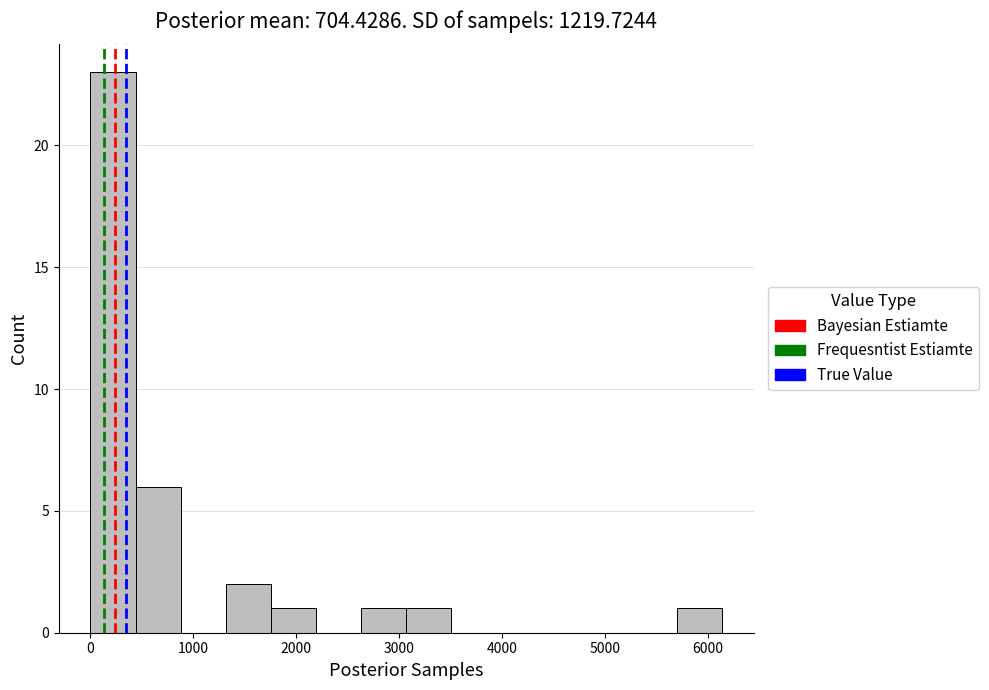

Reading left to right, transcribe this chart: for each bar, give the range it covers on the x-axis and its height. Neither the bar edges nor the heights are printed on the chart, so give them approximately, as read against the axes.

0 to 400: 23
400 to 900: 6
900 to 1300: 0
1300 to 1800: 2
1800 to 2200: 1
2200 to 2600: 0
2600 to 3100: 1
3100 to 3500: 1
3500 to 3900: 0
3900 to 4400: 0
4400 to 4800: 0
4800 to 5300: 0
5300 to 5700: 0
5700 to 6100: 1